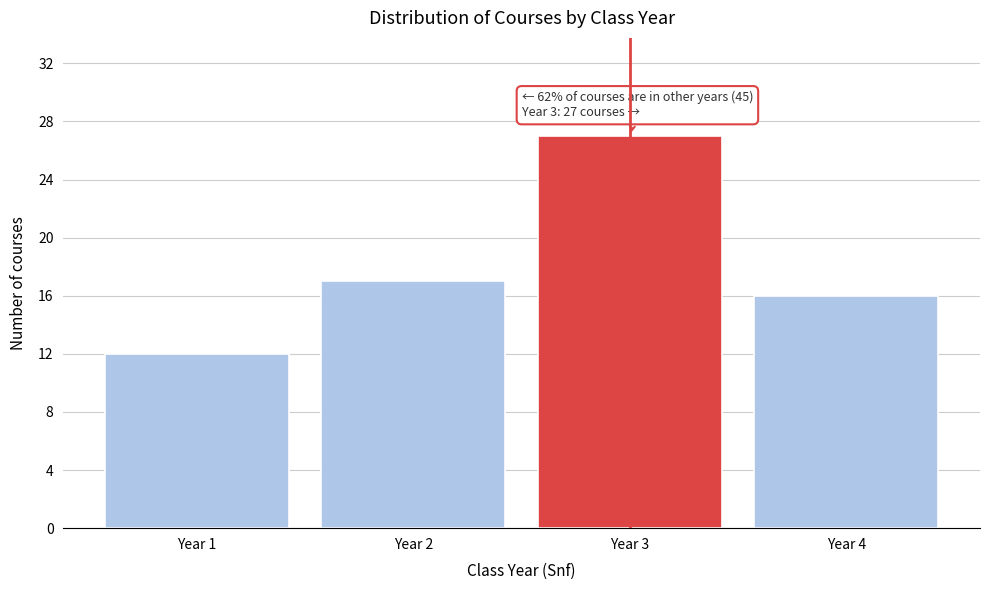

Reading left to right, transcribe all the data shown in this chart.

12	17	27	16